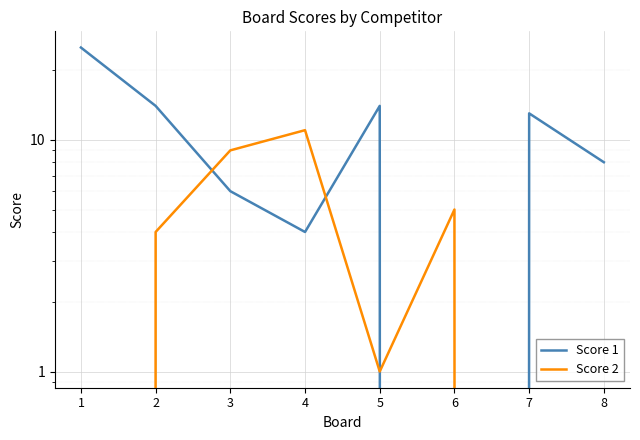

How many data points in Score 2 are less than 4?

4